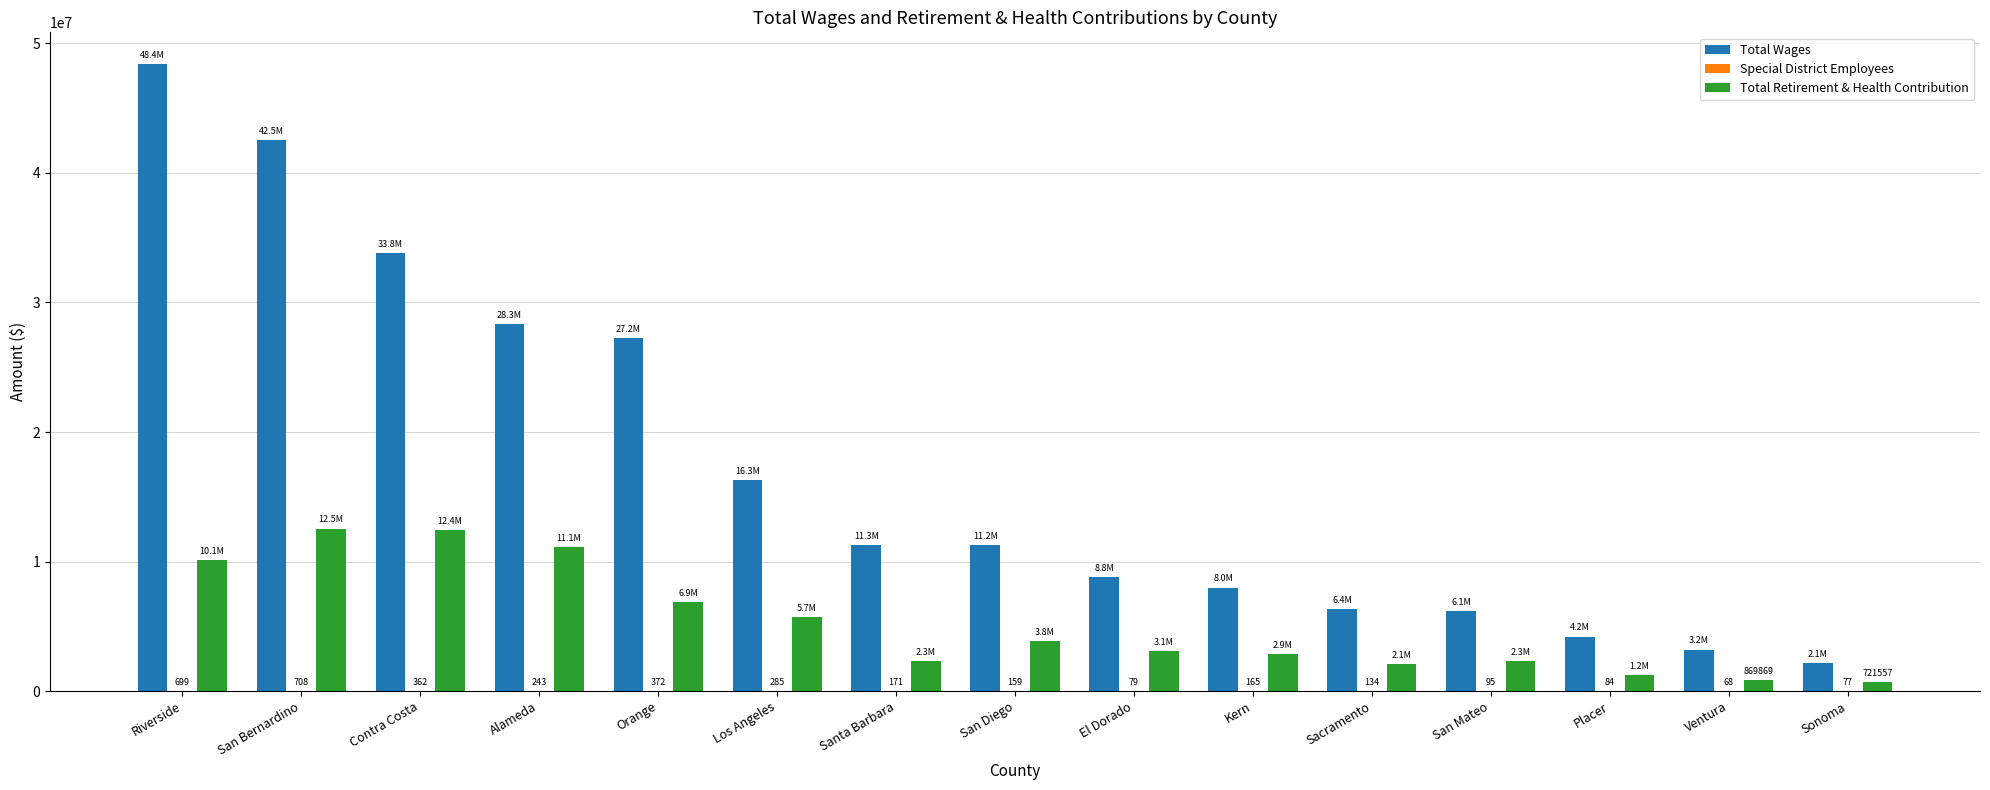

Which series has the largest total across all categories?

Total Wages